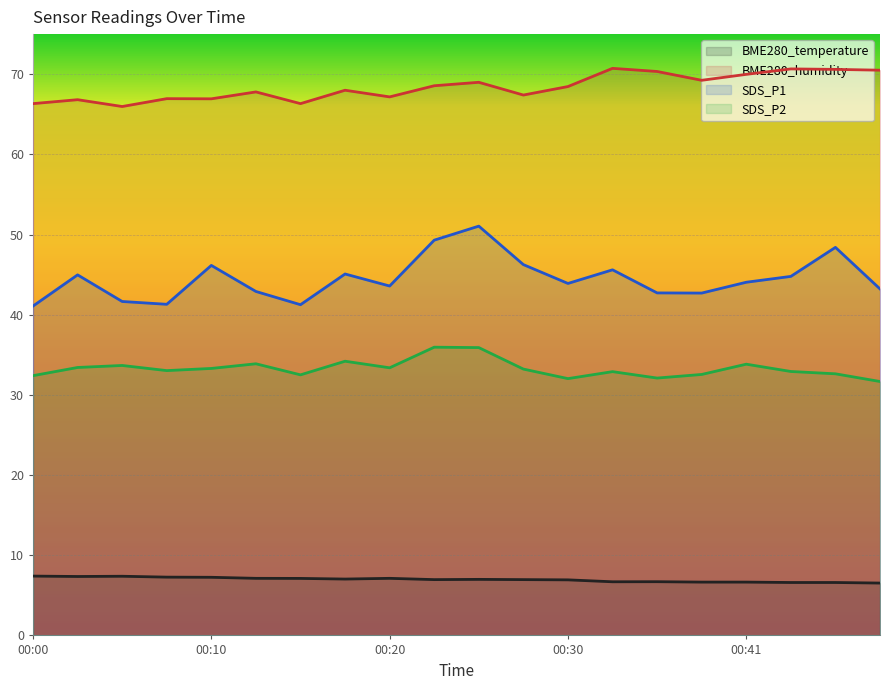

At which label is SDS_P2 closest to 33?

00:08